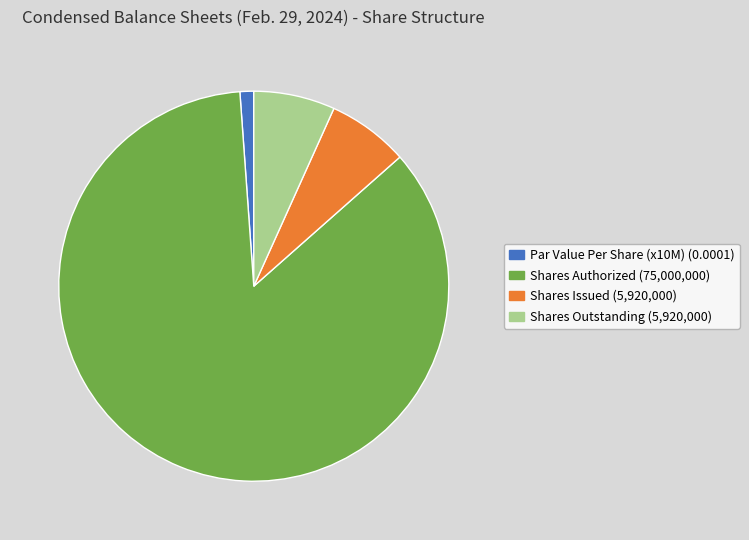

Is there any slice that represents more than half of the pie?

Yes